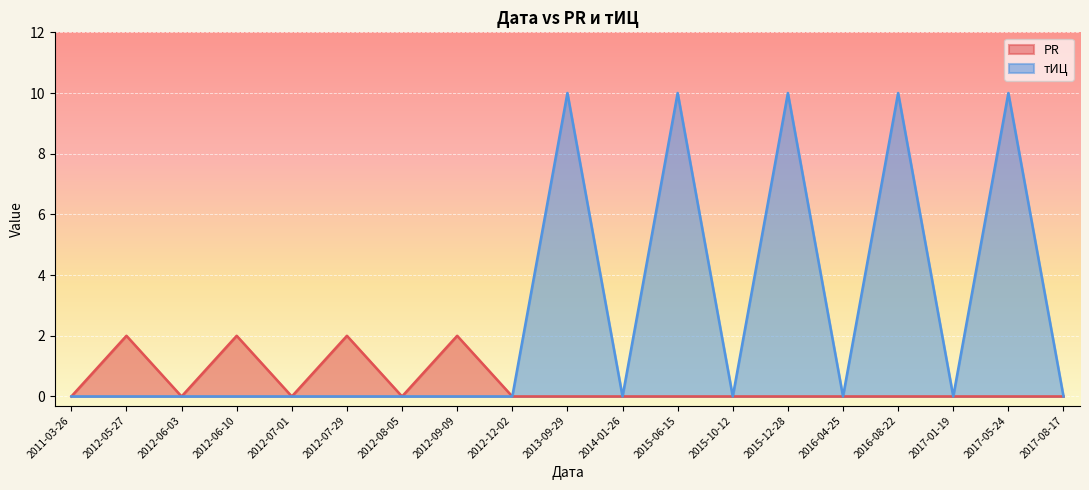

Which series has the largest range (max minus min)?

тИЦ